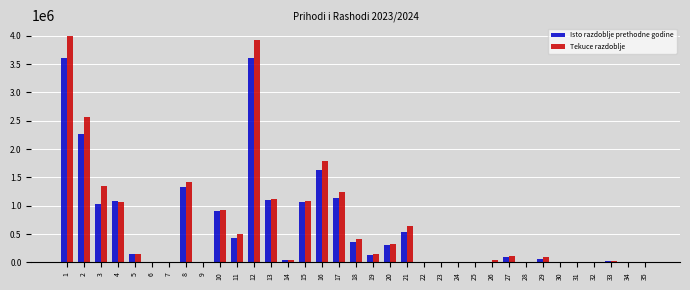

What is the sum of all Isto razdoblje prethodne godine values?

20997148